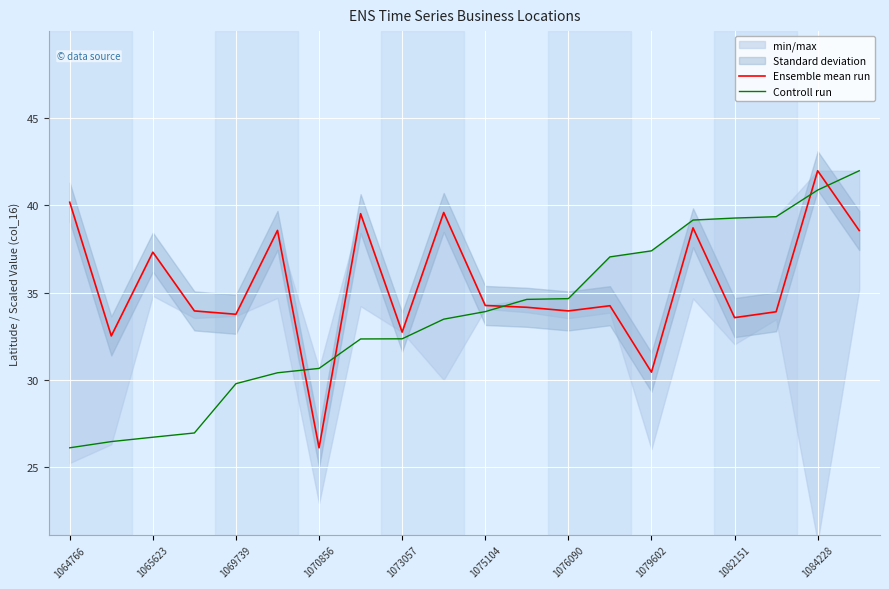

True or false: Controll run and Ensemble mean run intersect in this chart.

True